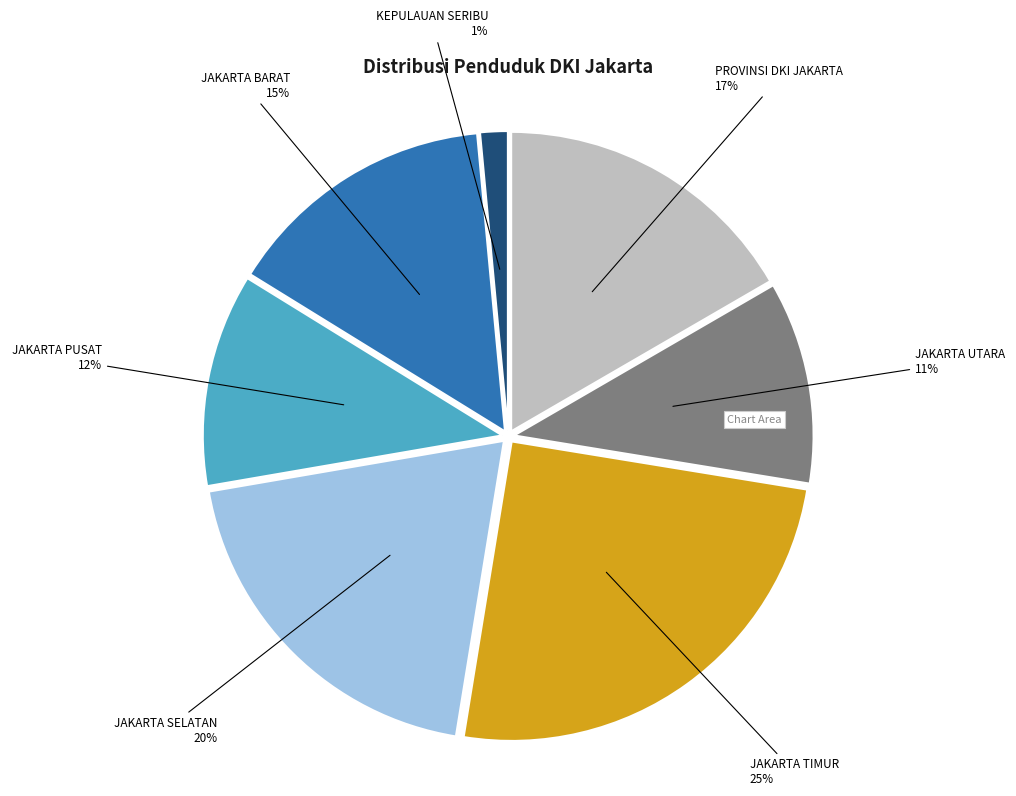

To the nearest percent, what is the average slice percentage?

14%